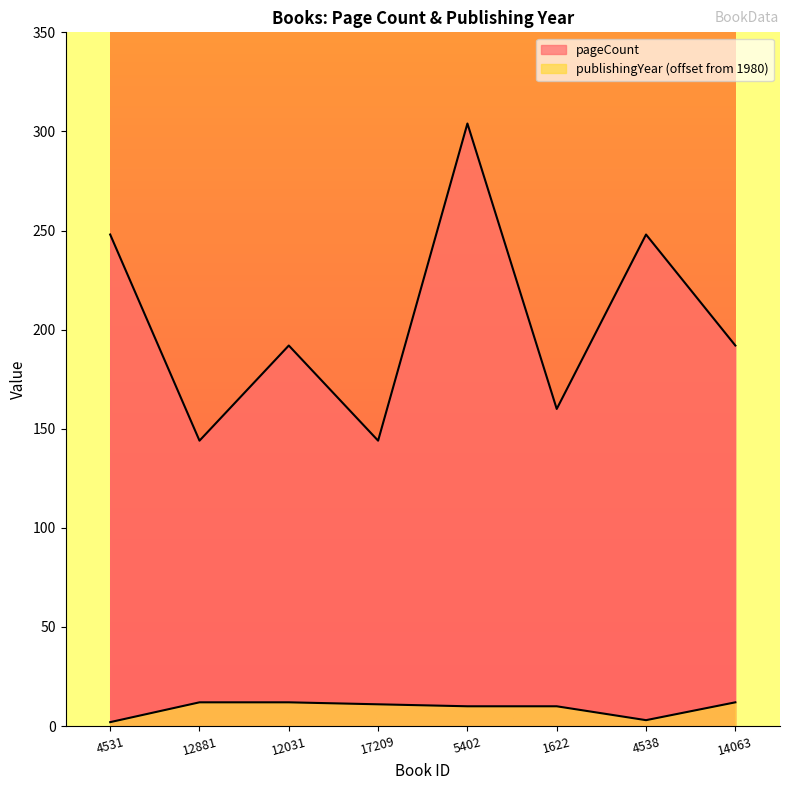

What is the approximate value of publishingYear at 14063, to the nearest 5?

10